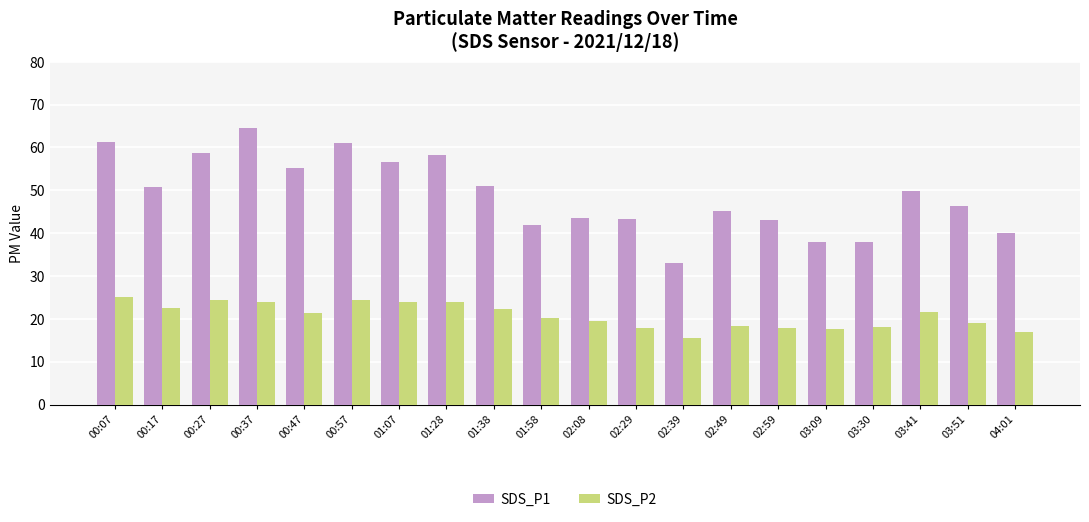

What are all the series names shown in the legend?

SDS_P1, SDS_P2